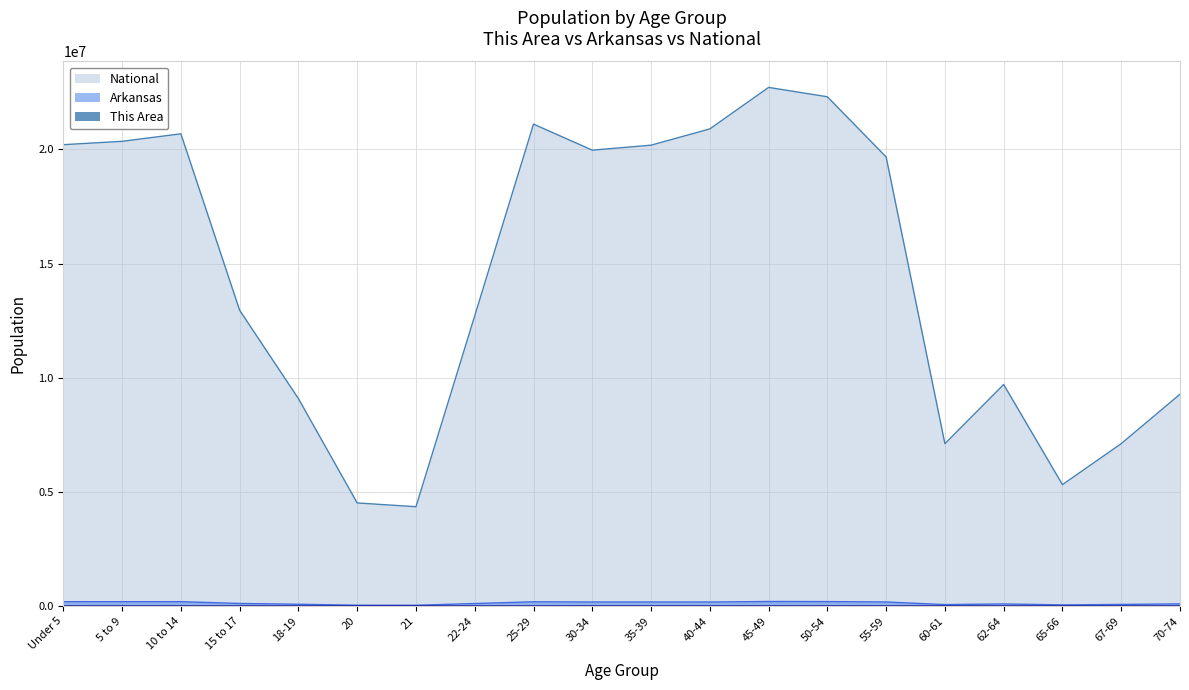

What is the spread (max minus min) of values at 20?

4519014